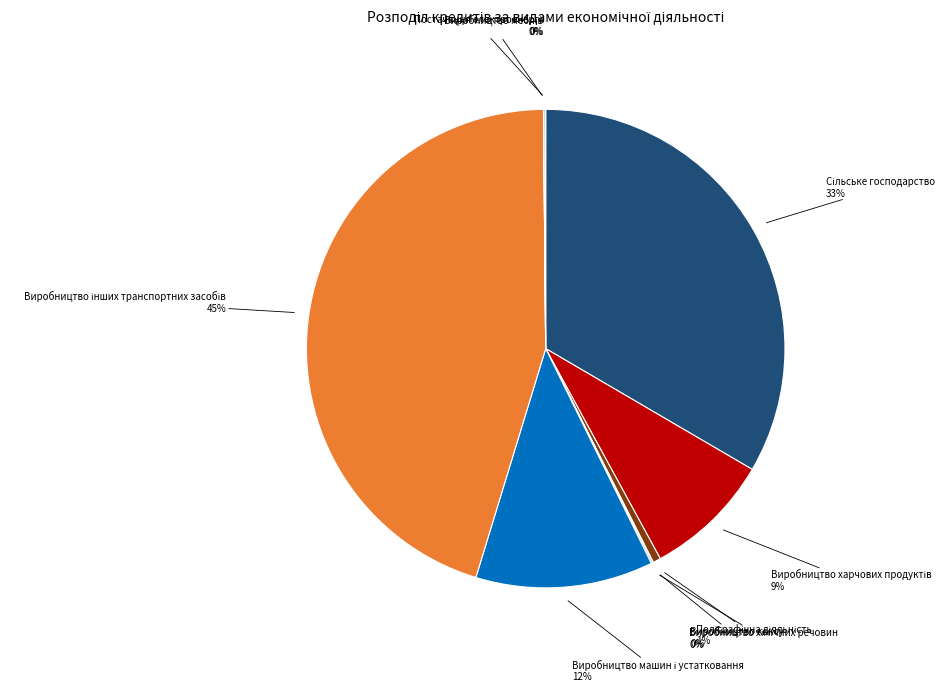

Does any single category account for the majority?

No